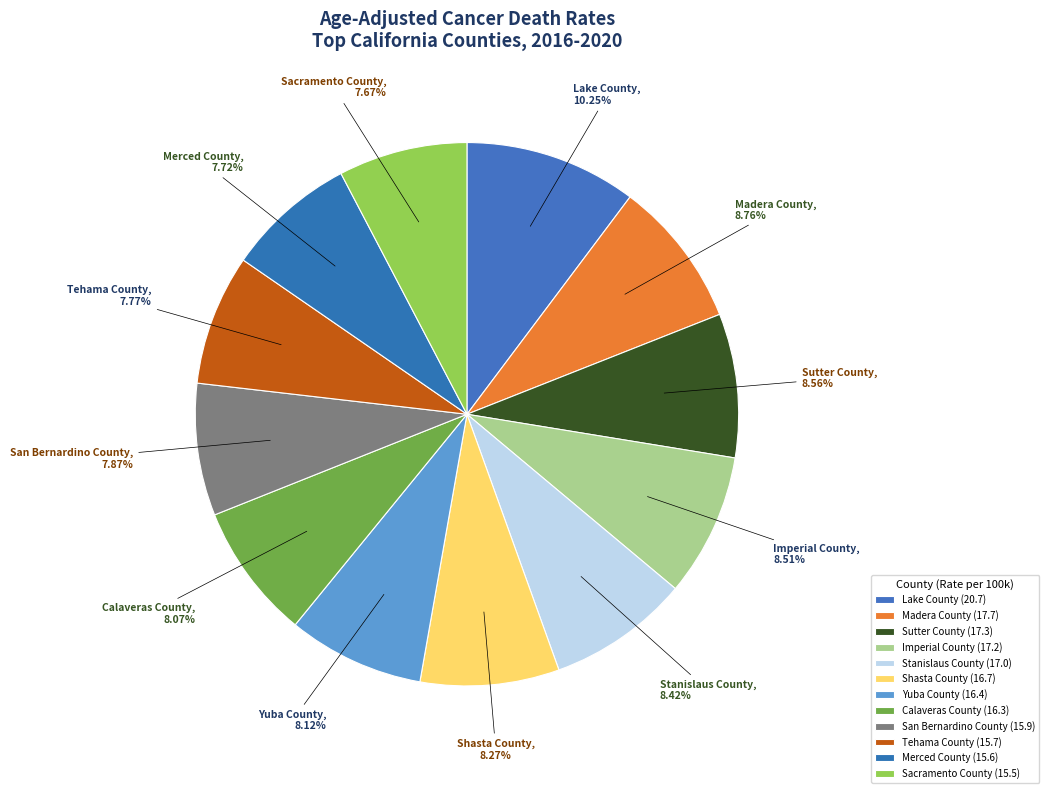

Count the number of slices in the pie.

12